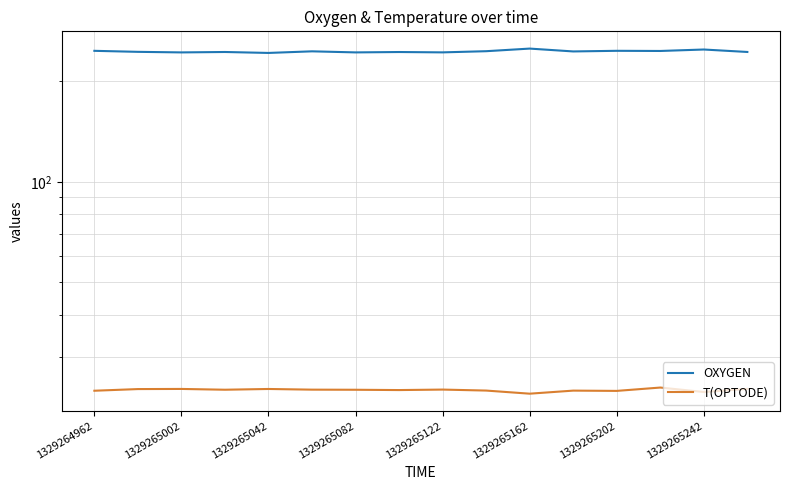

Which series has the largest range (max minus min)?

OXYGEN